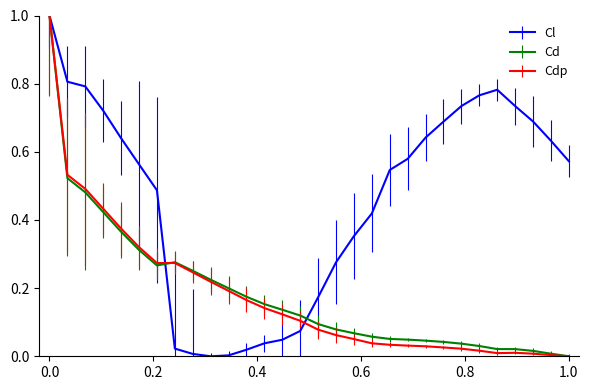

What is the maximum value for Cl?

1.0